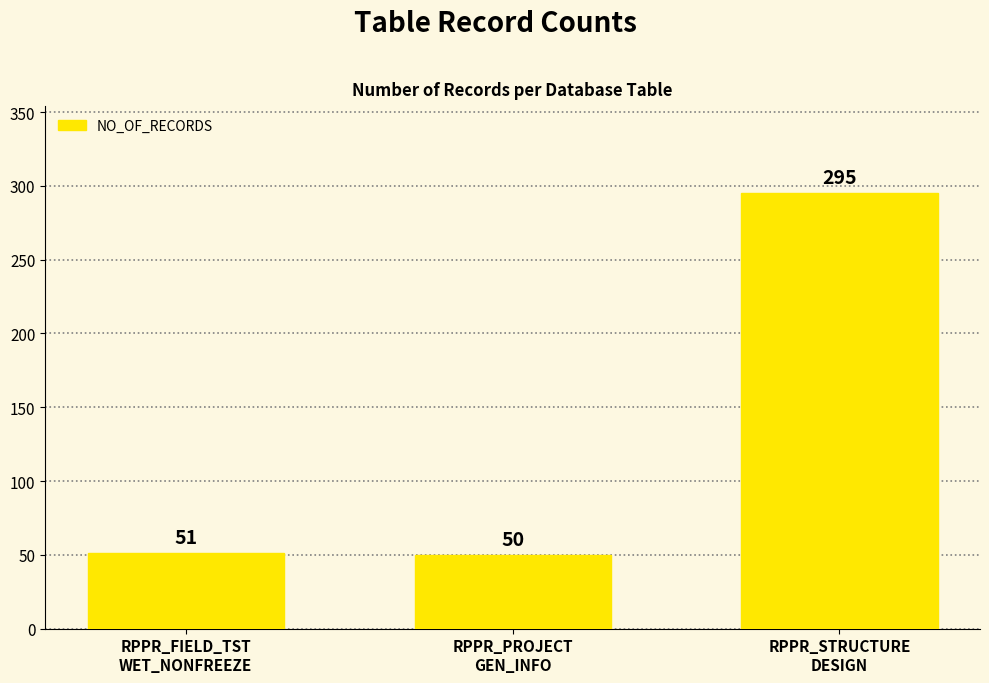

What is the value of the 2nd bar from the left?

50